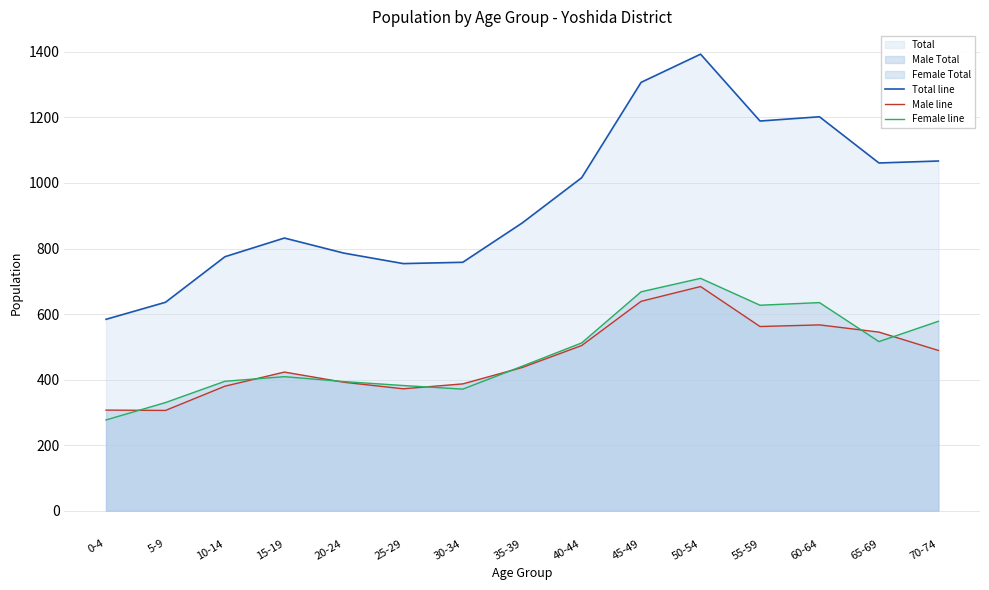

The value of Male line at 0-4 is 505. True or false?

False